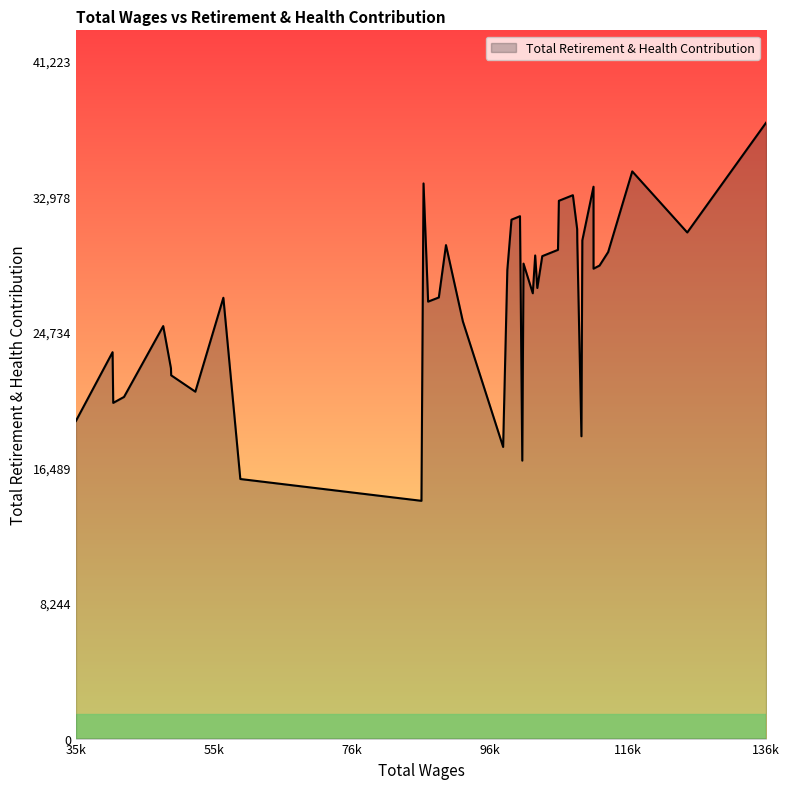

What is the minimum value shown in the chart?

14468